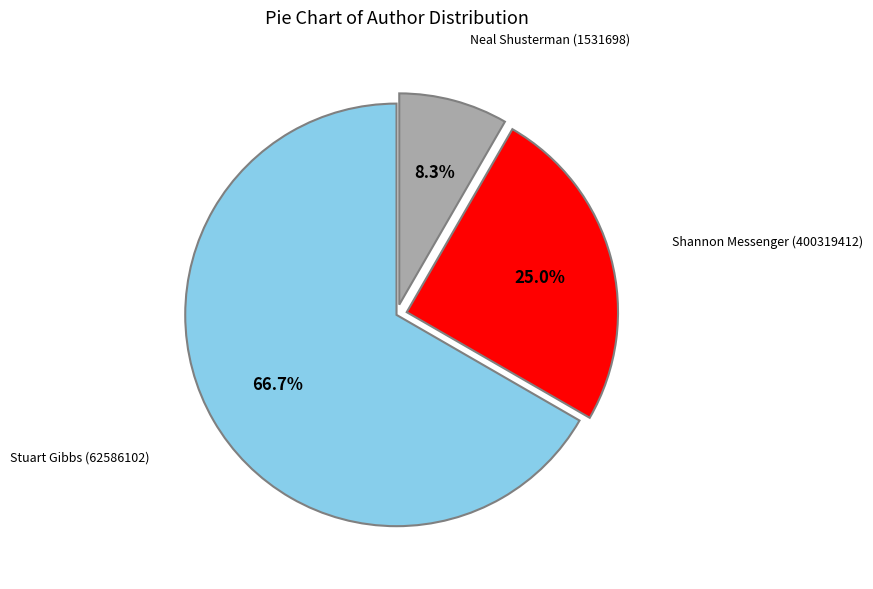

To the nearest percent, what is the difference between the largest and smallest slice percentages?

58%